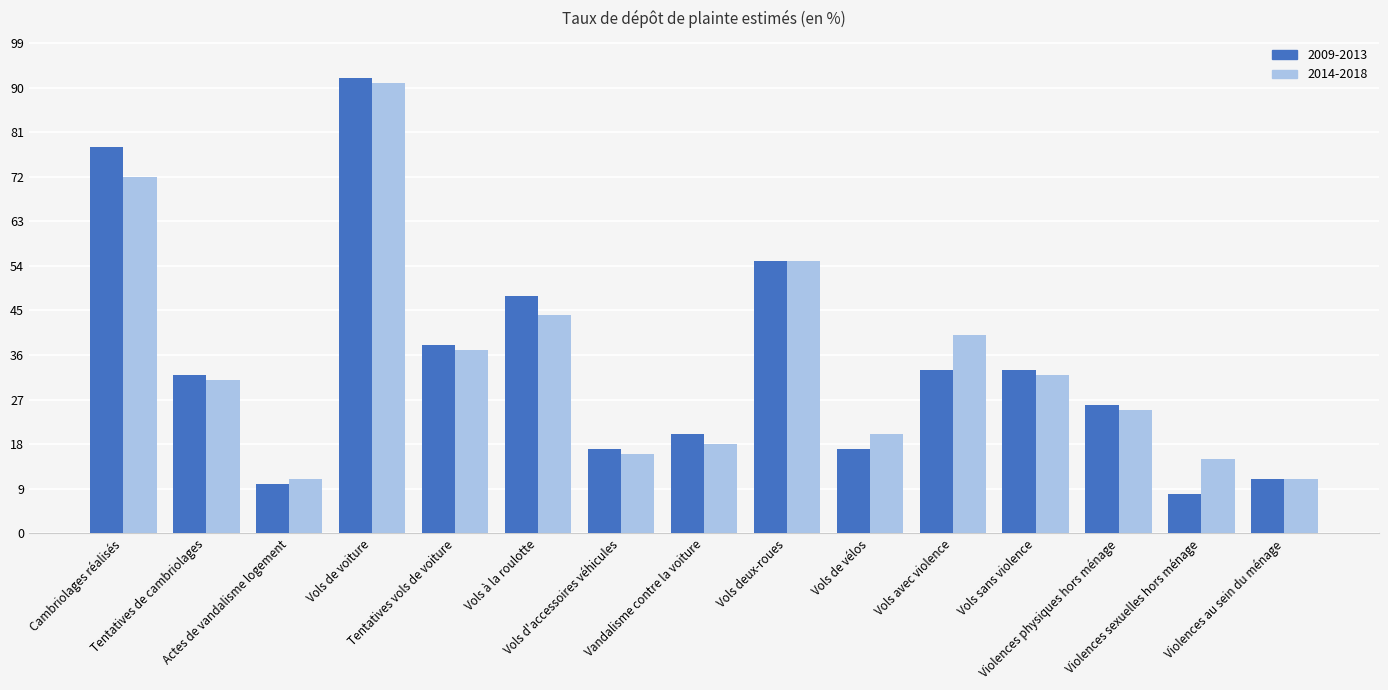

The value of 2009-2013 at Violences sexuelles hors ménage is 14. True or false?

False